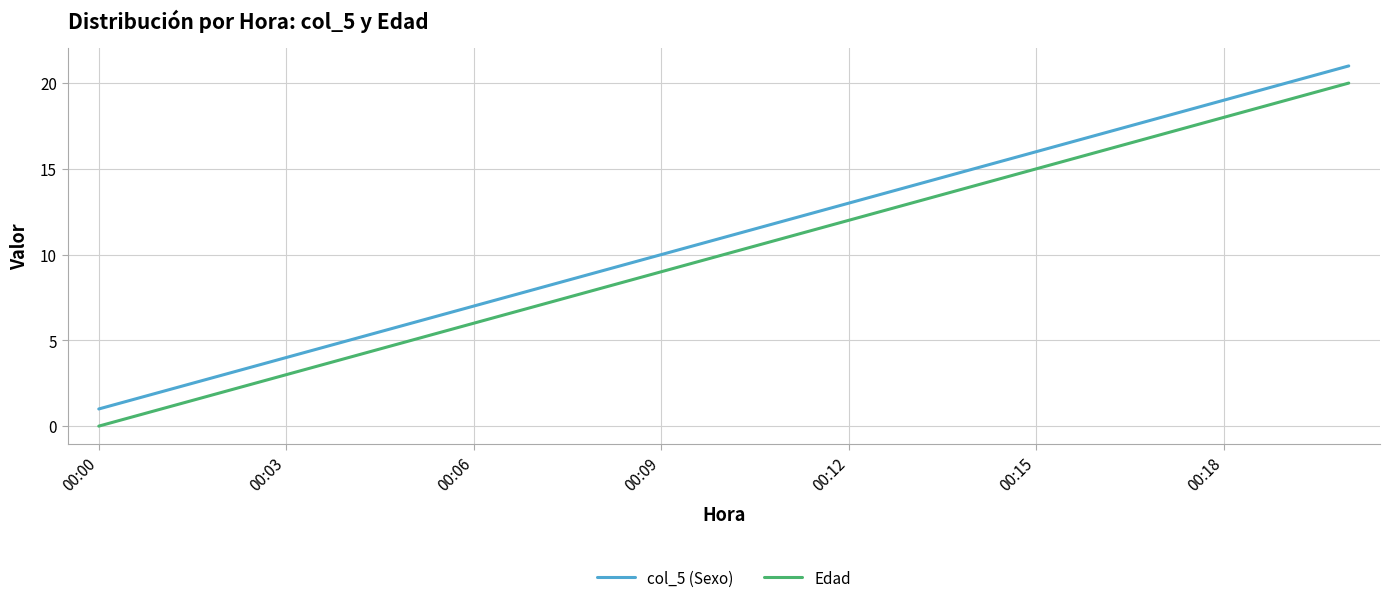

Does the chart display data point markers on the line(s)?

No